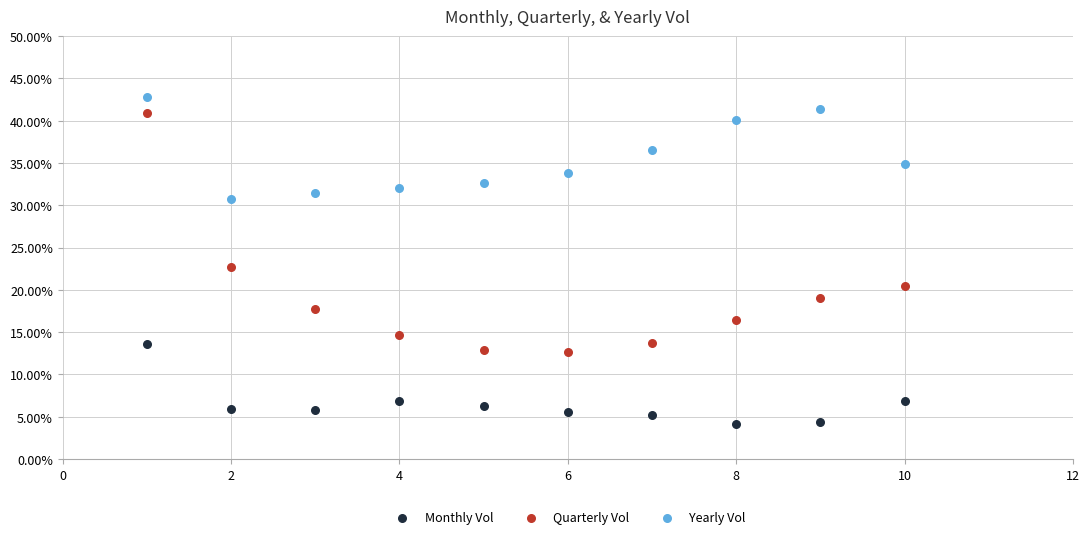

What are all the series names shown in the legend?

Monthly Vol, Quarterly Vol, Yearly Vol